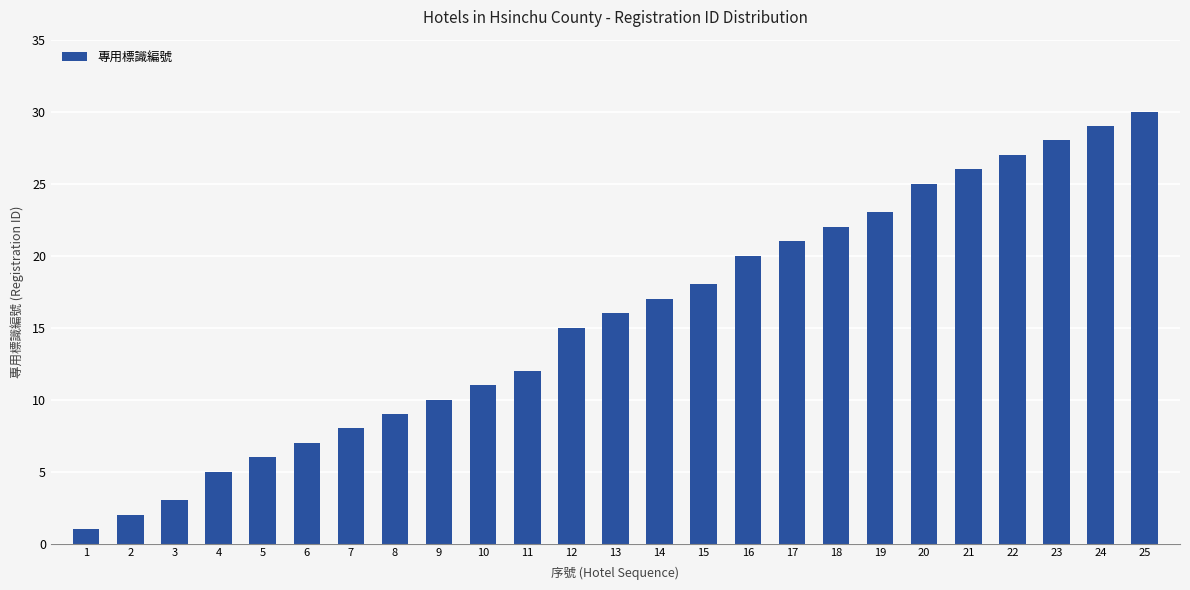

What is the value of the 2nd bar from the left?

2